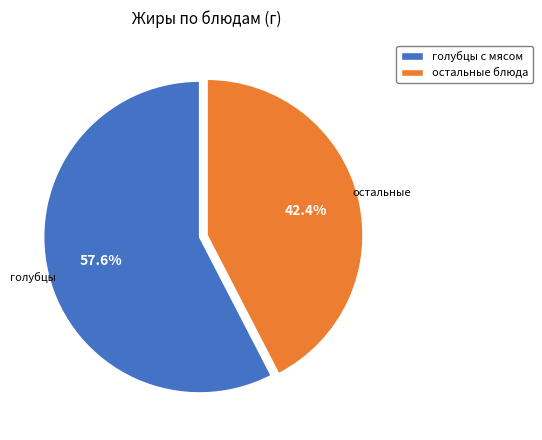

Is the sum of голубцы с мясом and остальные блюда greater than half?

Yes